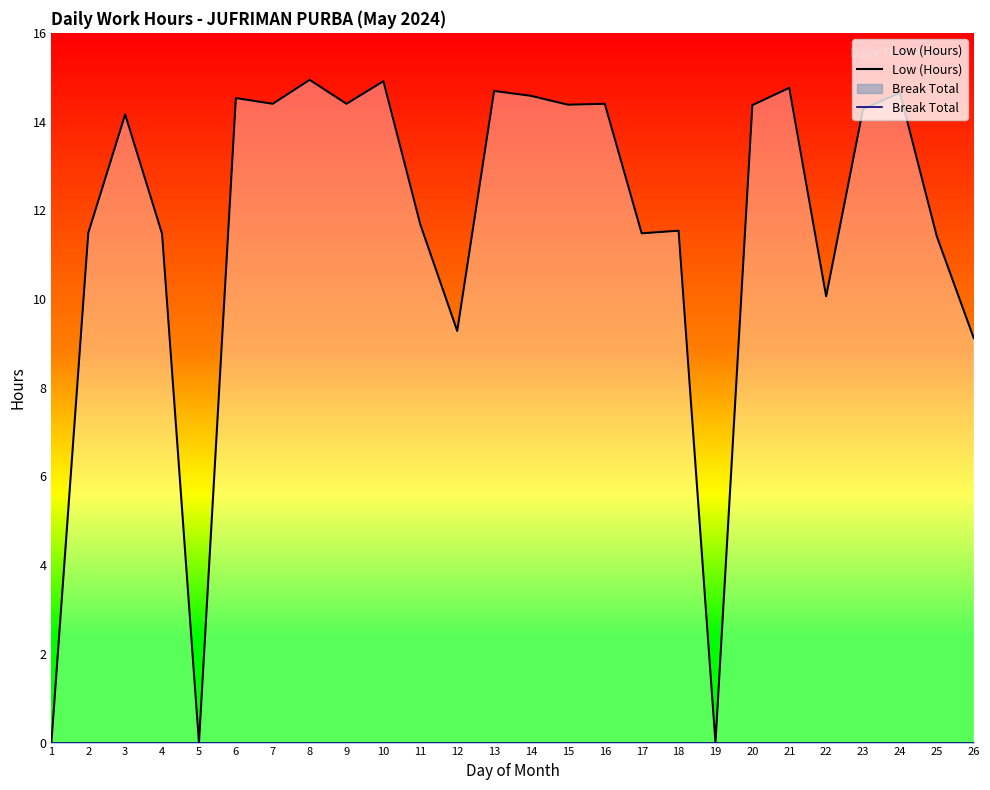

Does the chart have visible grid lines?

No